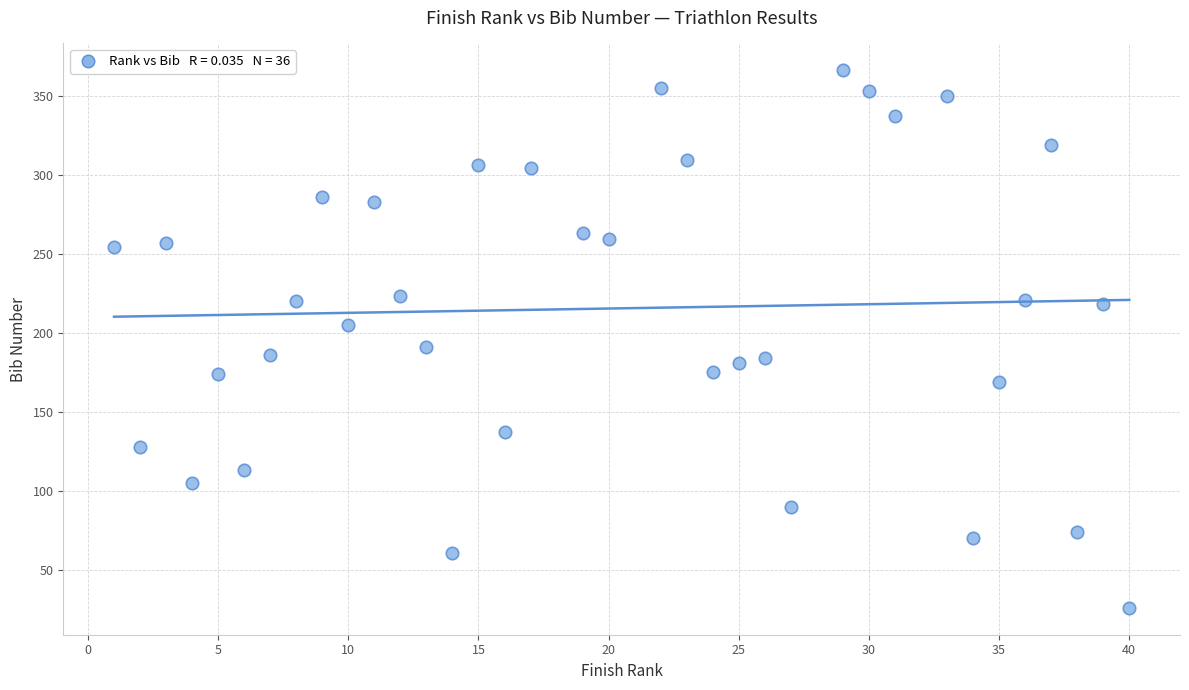

What is the range of X values (max minus min)?

39